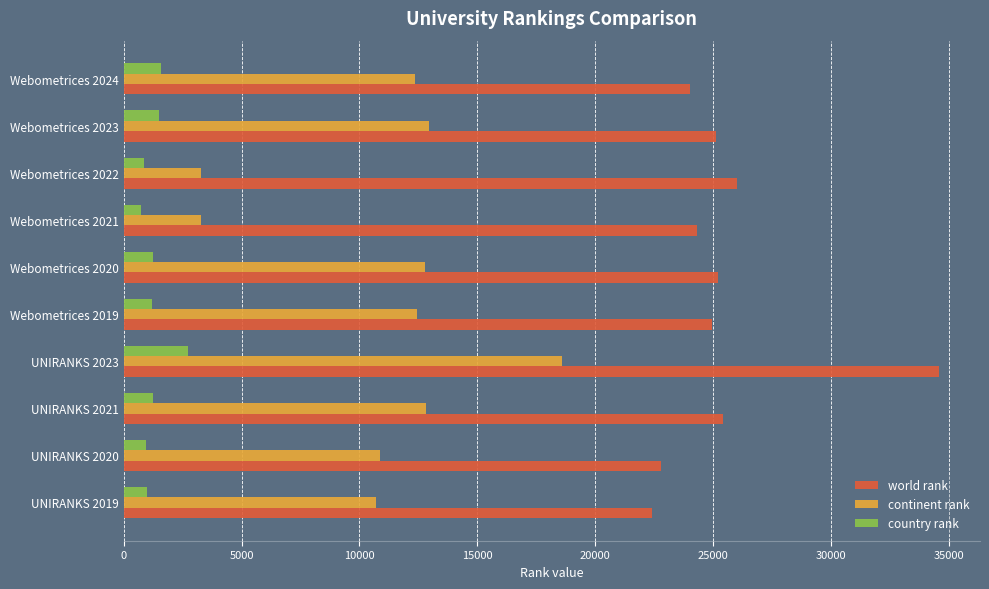

At which category is the sum across all series the highest?

UNIRANKS 2023